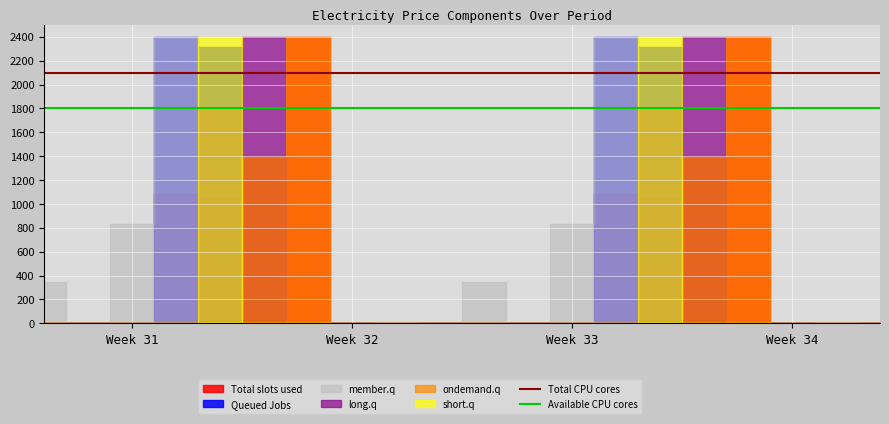

Does the chart display data point markers on the line(s)?

No